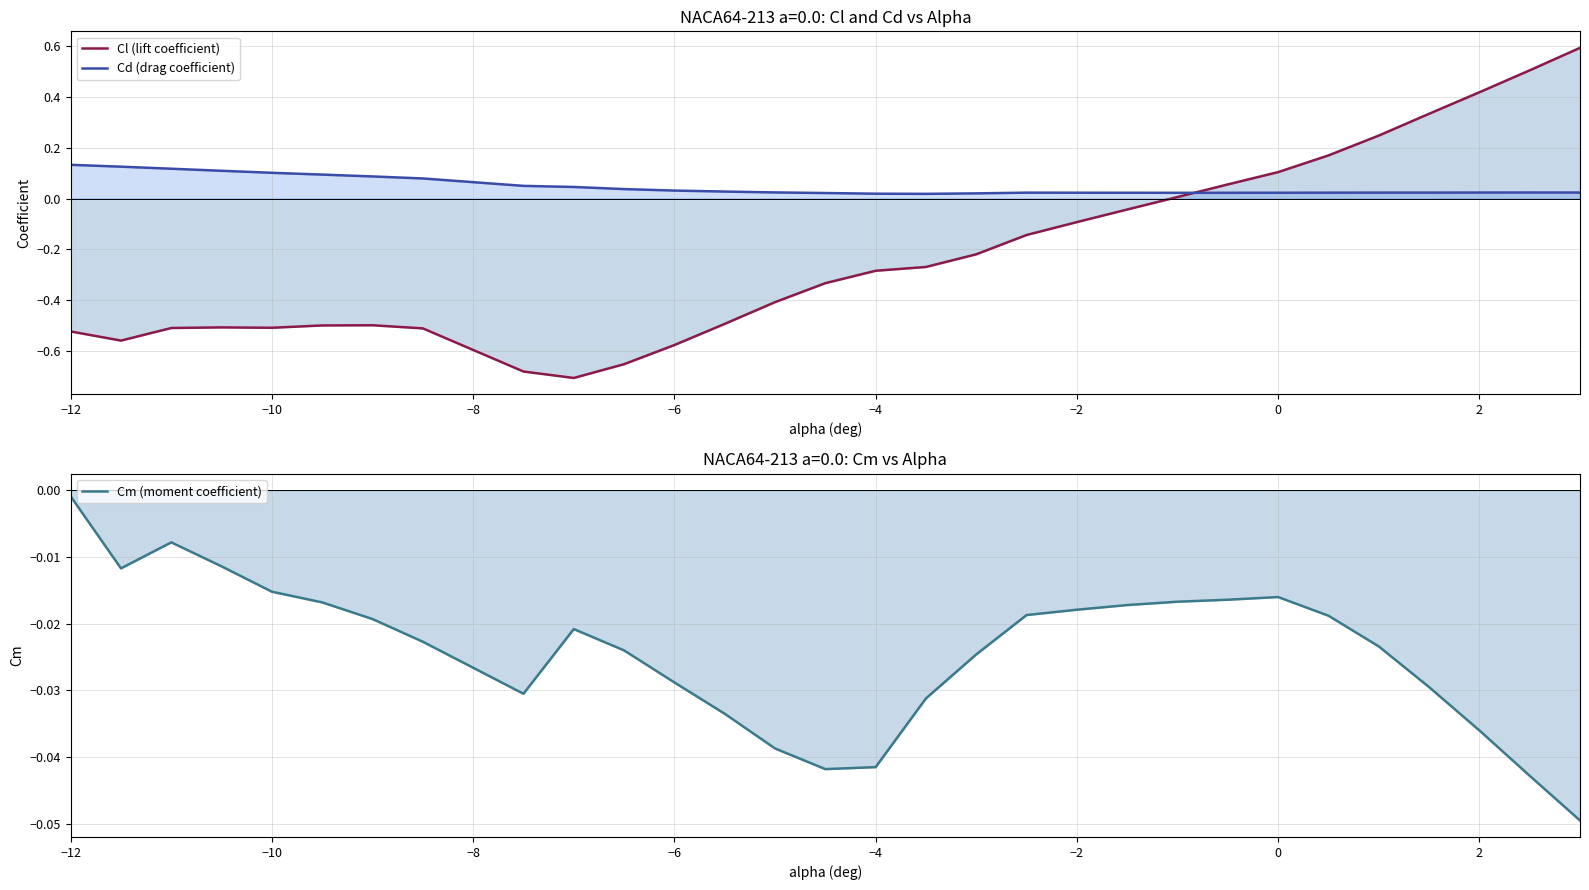

What is the difference between the maximum and minimum values in the Cd (drag coefficient) series?

0.1